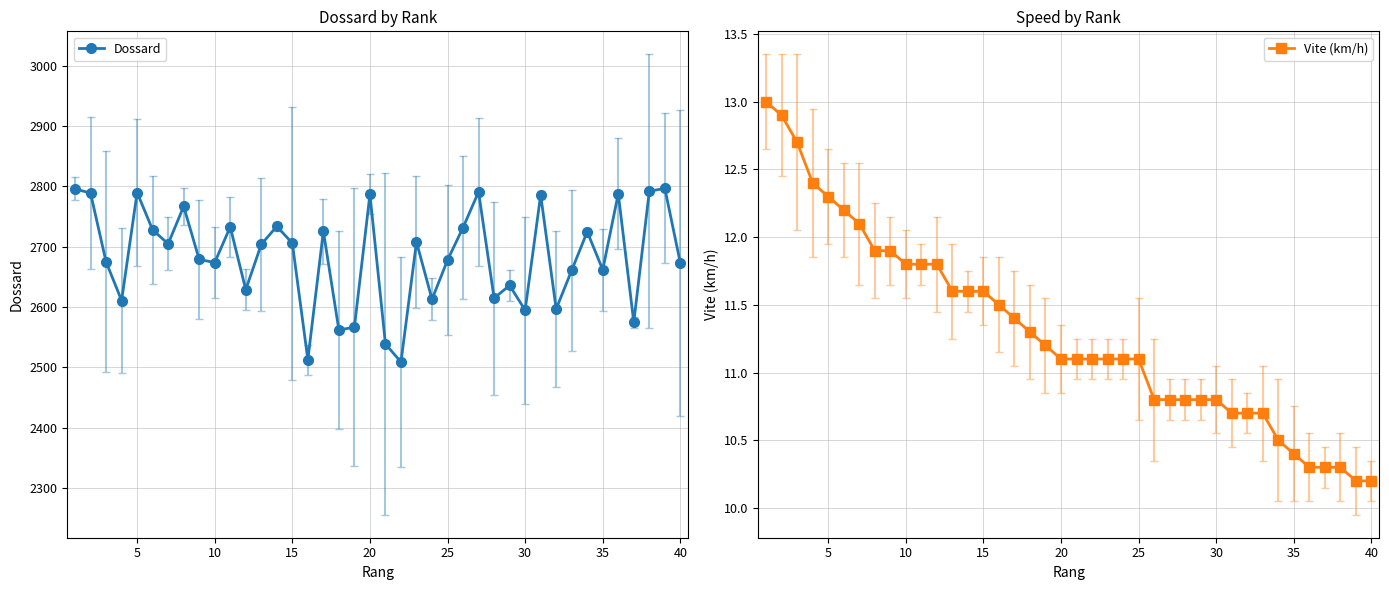

True or false: Dossard and Vite (km/h) cross at least once.

False